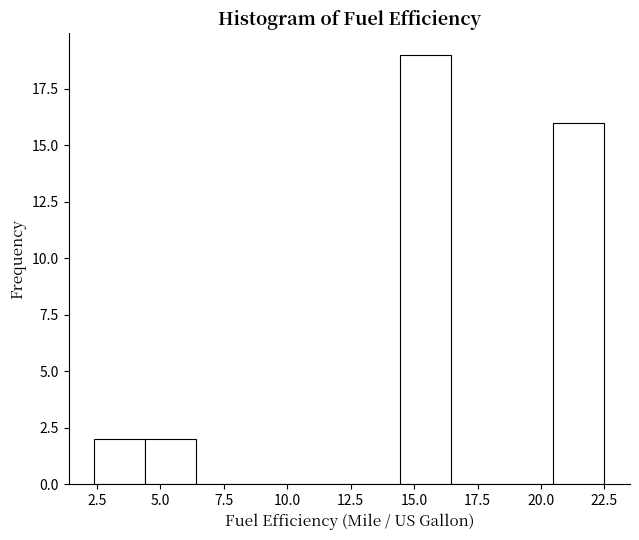

Over which range of the x-axis is the bar tallest?

14.5 to 16.5